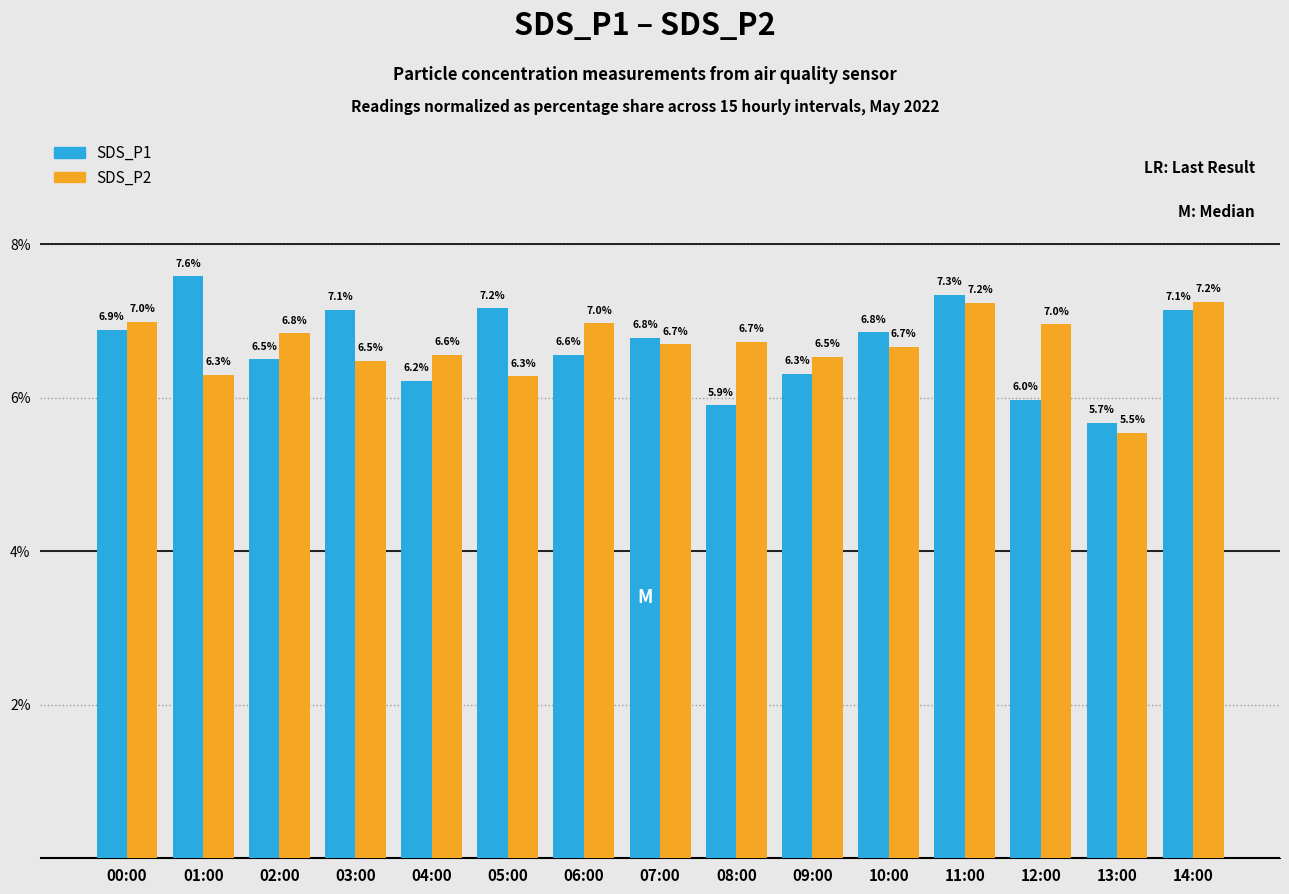

Reading left to right, list all the values displayed in this chart.

SDS_P1: 00:00=6.9	01:00=7.6	02:00=6.5	03:00=7.1	04:00=6.2	05:00=7.2	06:00=6.6	07:00=6.8	08:00=5.9	09:00=6.3	10:00=6.8	11:00=7.3	12:00=6.0	13:00=5.7	14:00=7.1
SDS_P2: 00:00=7.0	01:00=6.3	02:00=6.8	03:00=6.5	04:00=6.6	05:00=6.3	06:00=7.0	07:00=6.7	08:00=6.7	09:00=6.5	10:00=6.7	11:00=7.2	12:00=7.0	13:00=5.5	14:00=7.2